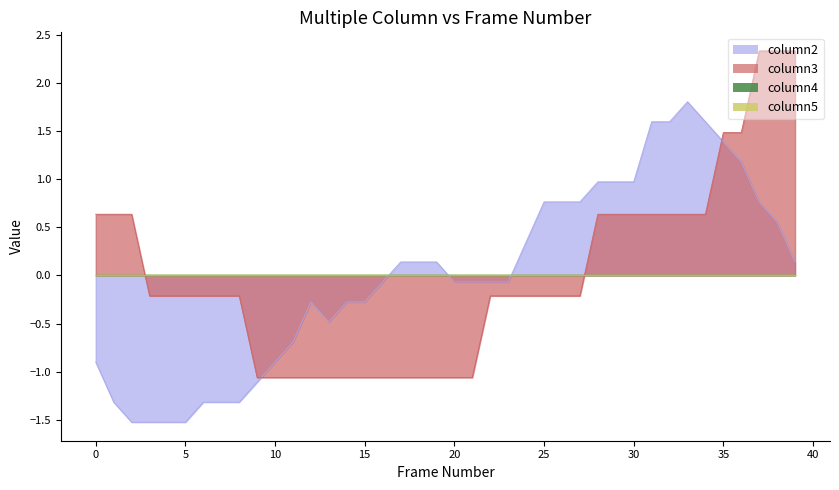

At which category is the sum across all series the highest?

37